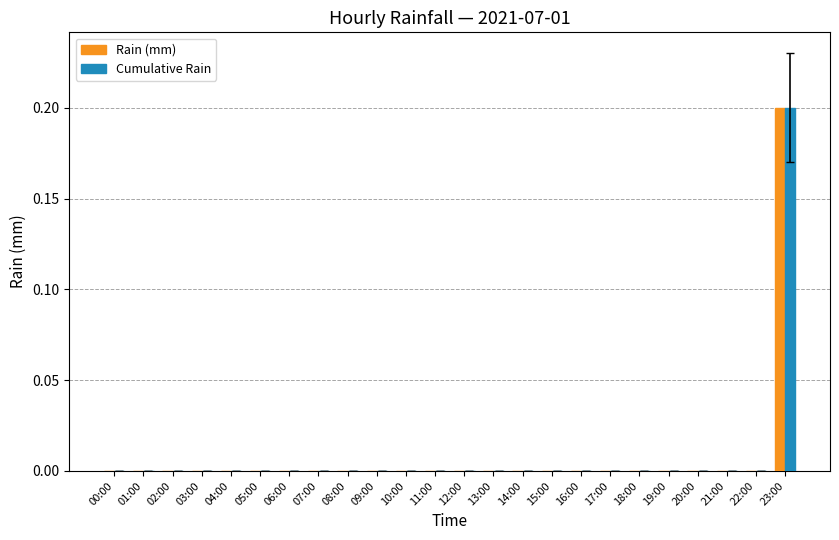

At which label does Rain (mm) reach its peak?

23:00